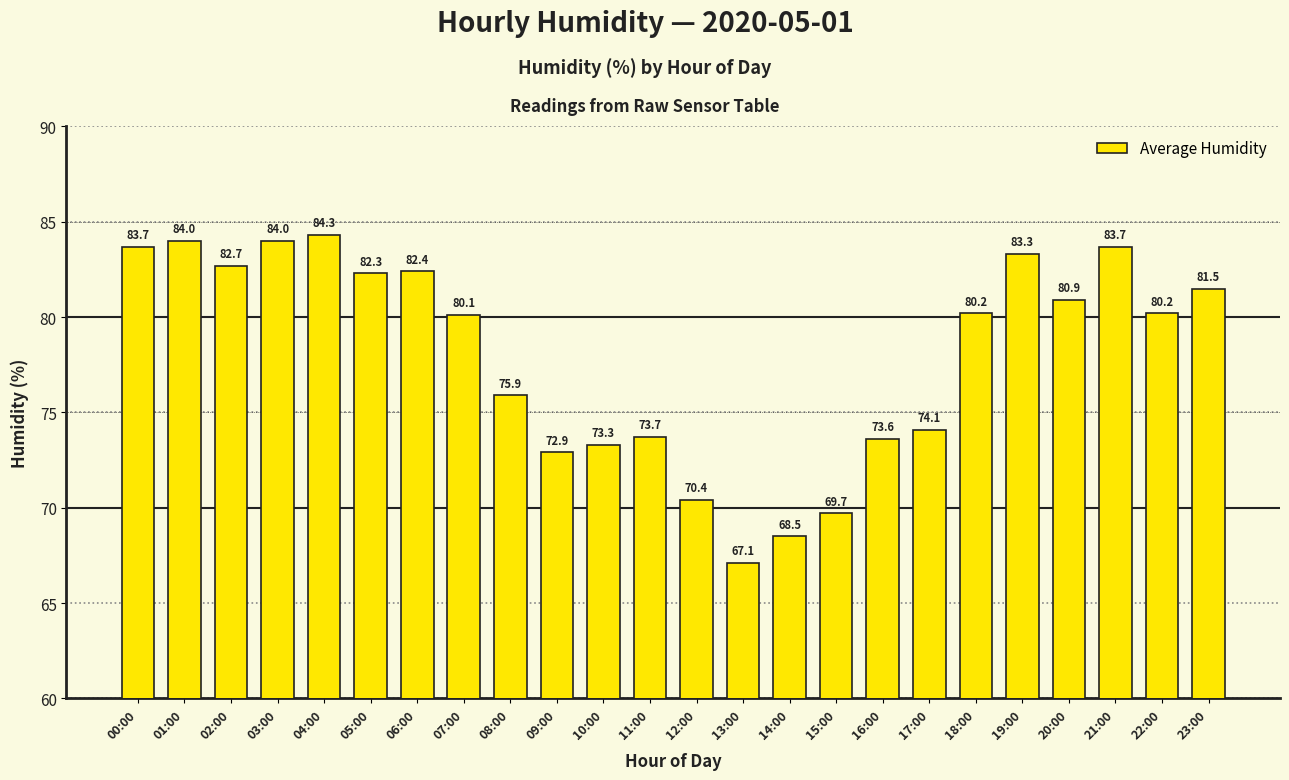

Does the chart contain stacked bars?

No